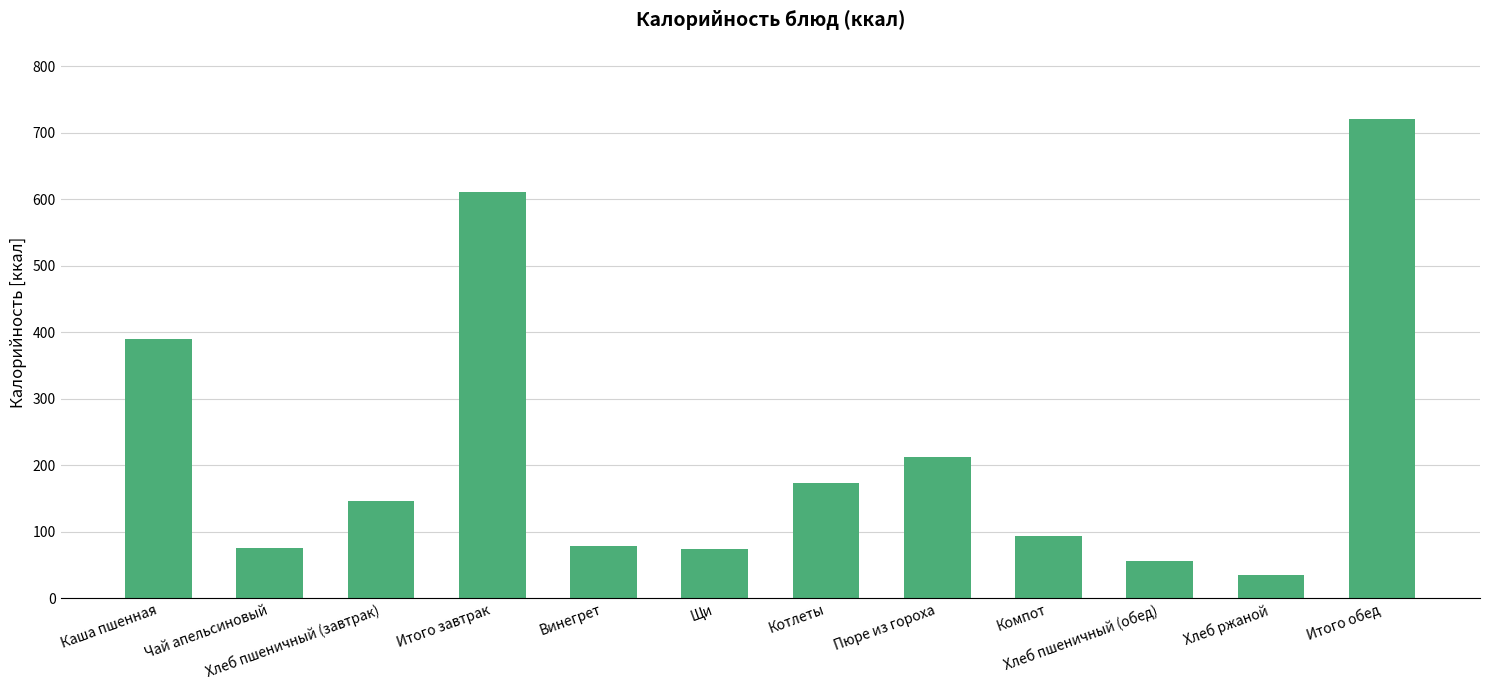

What is the greatest value displayed?

721.0